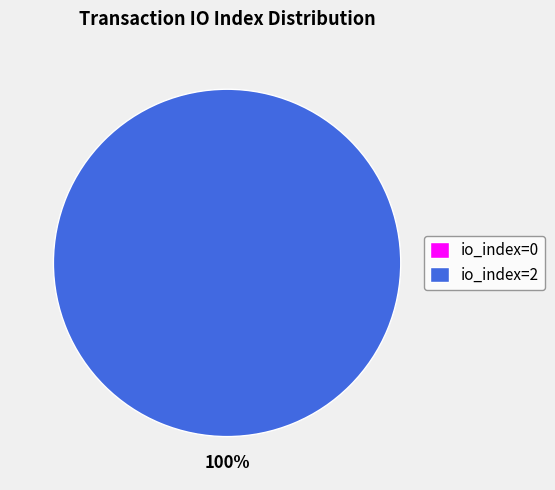

Rank the categories by value from highest to lowest.

io_index=2, io_index=0